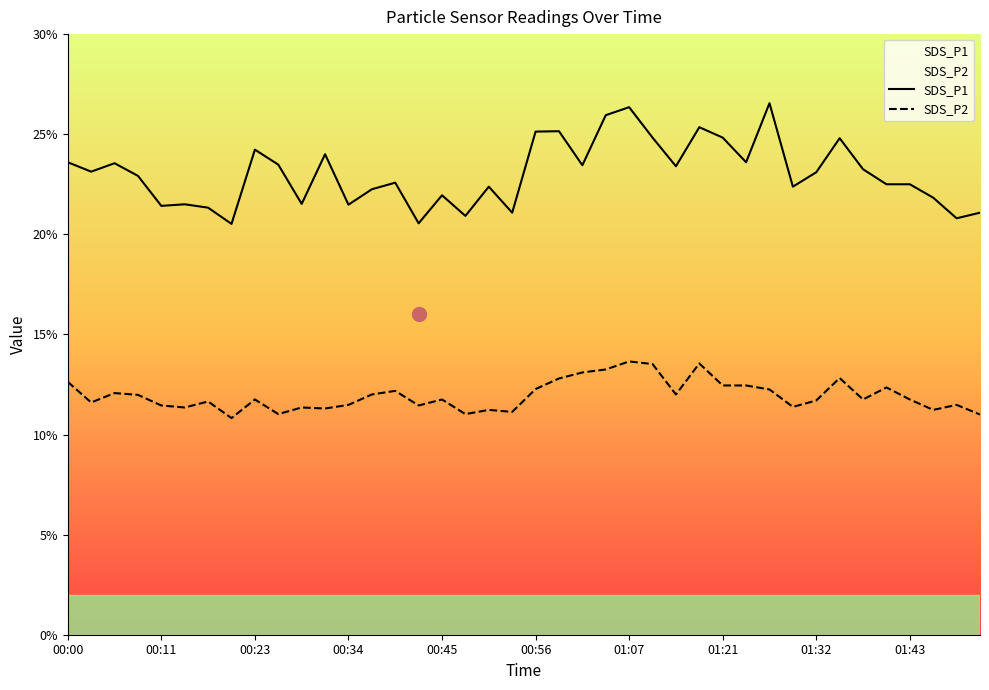

The SDS_P1 series shows 26.4 at 01:07. True or false?

True